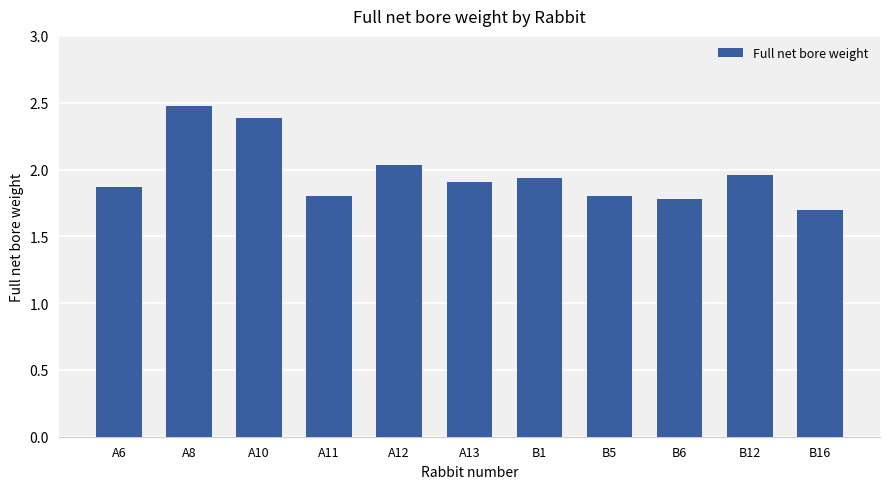

Is it true that the value at B16 is 1.7?

True